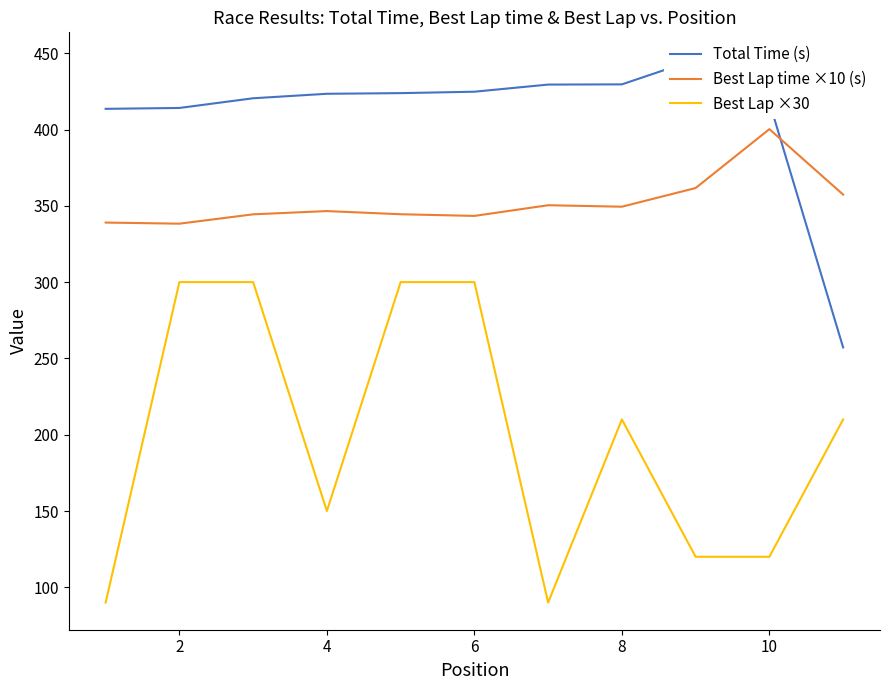

True or false: Best Lap time ×10 (s) and Best Lap ×30 cross at least once.

False